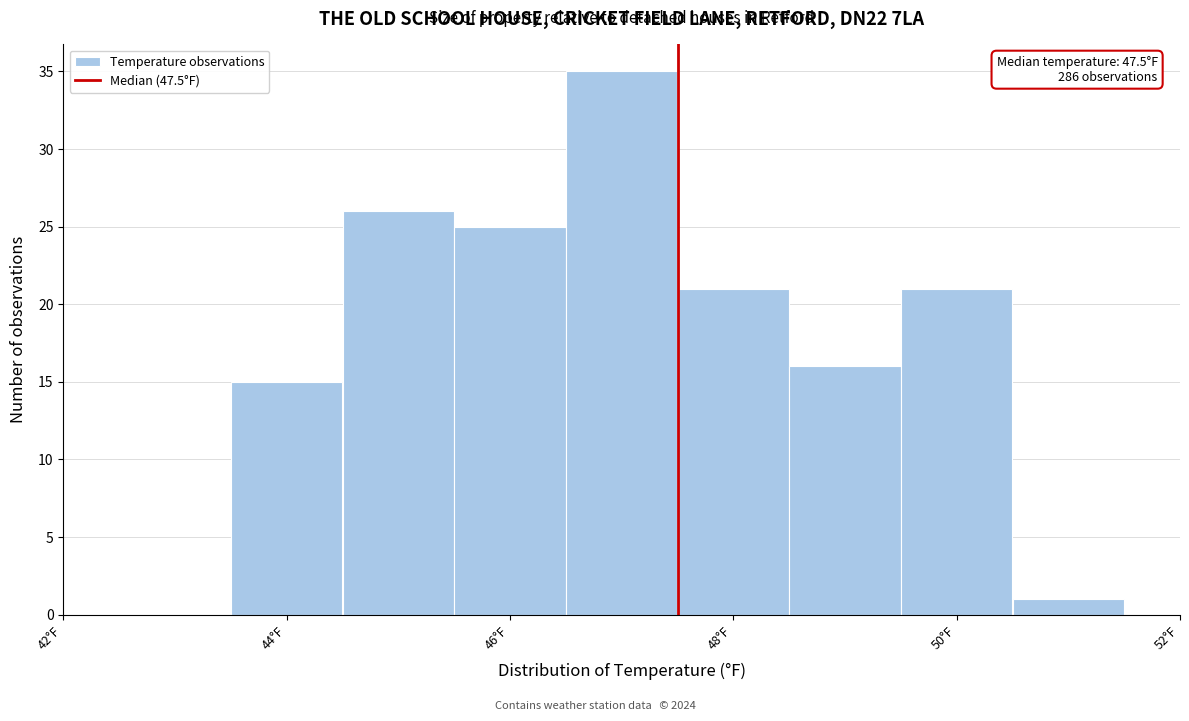

Which range on the x-axis has the tallest bar?

46.5 to 47.5